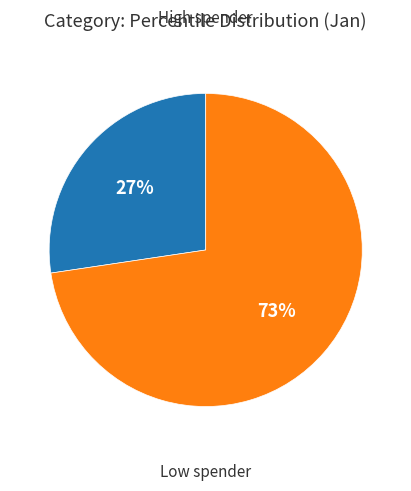

How many slices are in this pie chart?

2